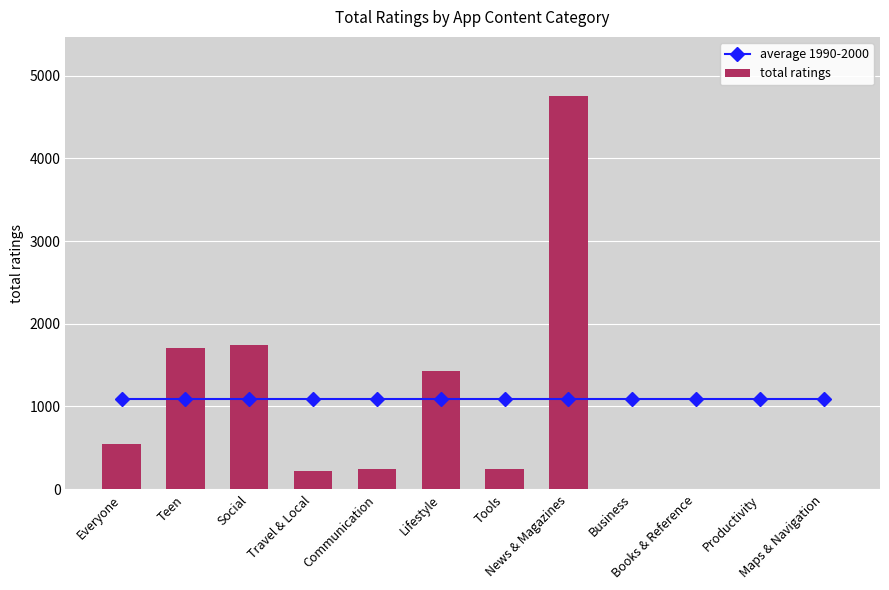

What is the sum of the total ratings values at Teen and Travel & Local?

1925